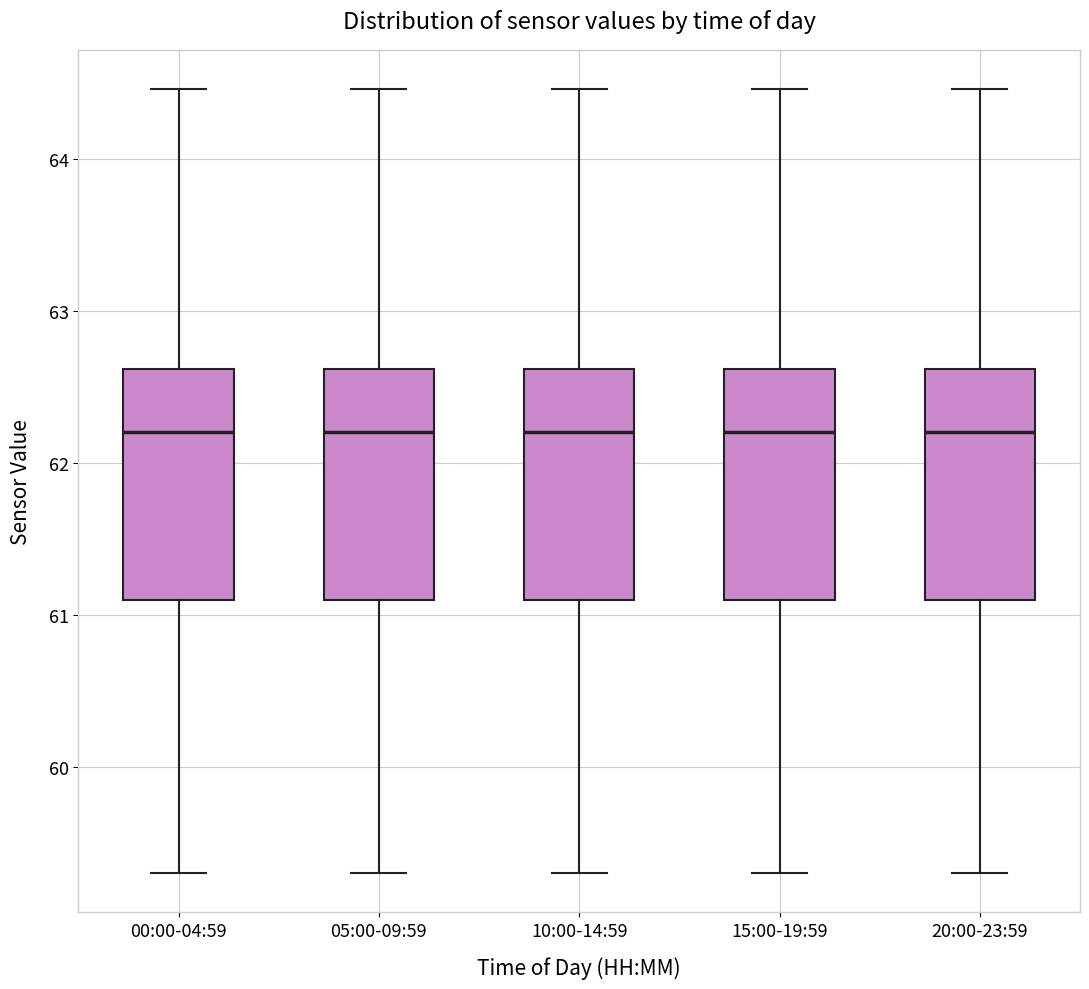

Reading left to right, read every box against the y-axis: the position of its median line, the range the box covers, and the ends of its whiskers. The values are not printed on the chart, so give them approximately, as read against the axis.

00:00-04:59: median 62.2, box 61.1 to 62.6, whiskers 59.3 to 64.5
05:00-09:59: median 62.2, box 61.1 to 62.6, whiskers 59.3 to 64.5
10:00-14:59: median 62.2, box 61.1 to 62.6, whiskers 59.3 to 64.5
15:00-19:59: median 62.2, box 61.1 to 62.6, whiskers 59.3 to 64.5
20:00-23:59: median 62.2, box 61.1 to 62.6, whiskers 59.3 to 64.5